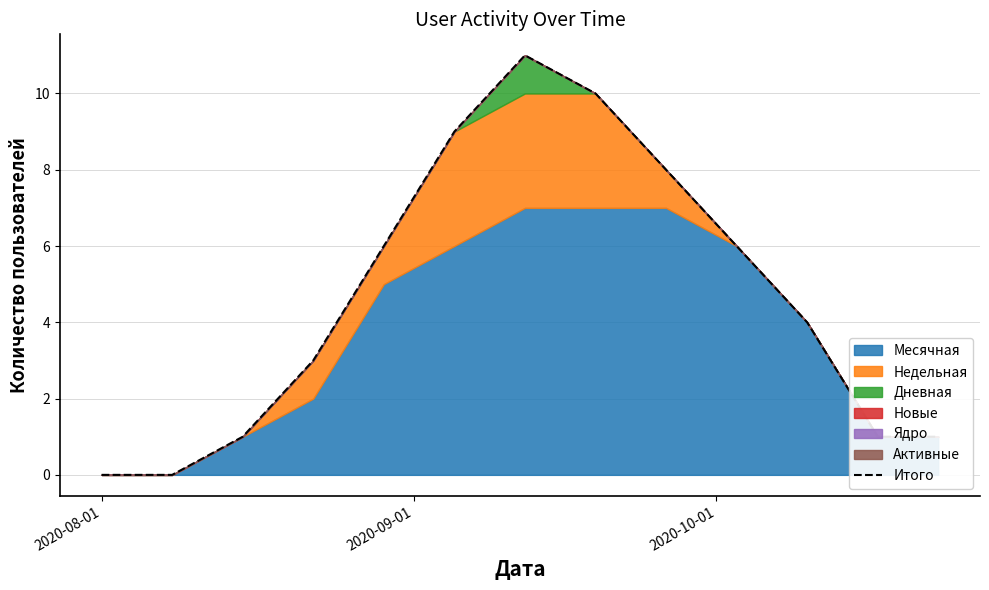

What is the highest value of the Итого series?

11